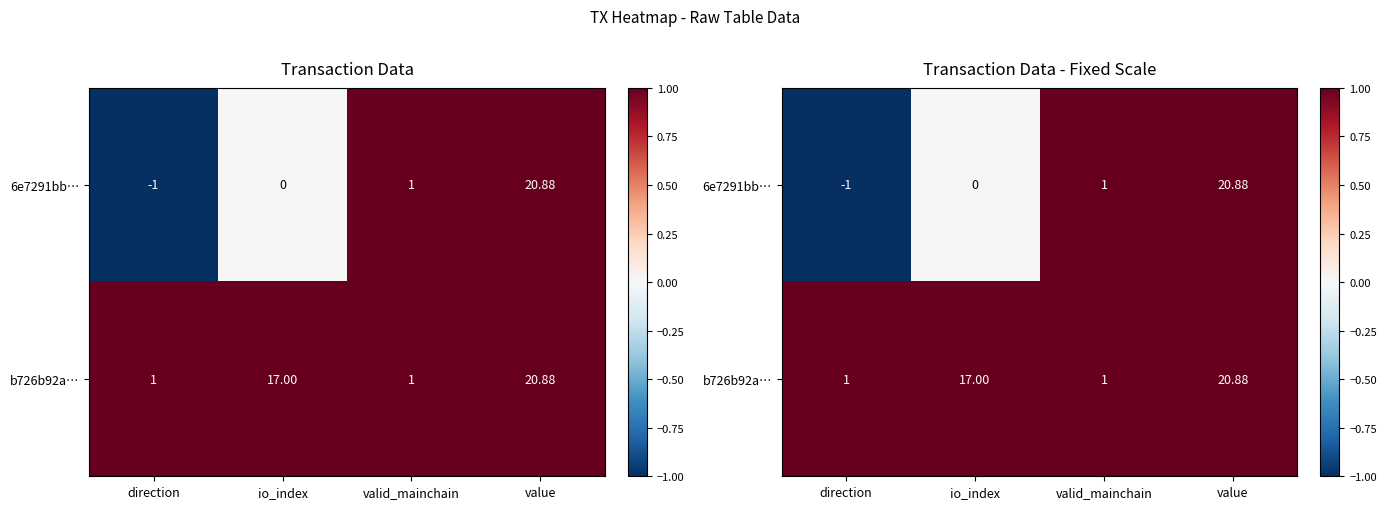

Is it true that 6e7291bb… equals 1 at io_index?

False